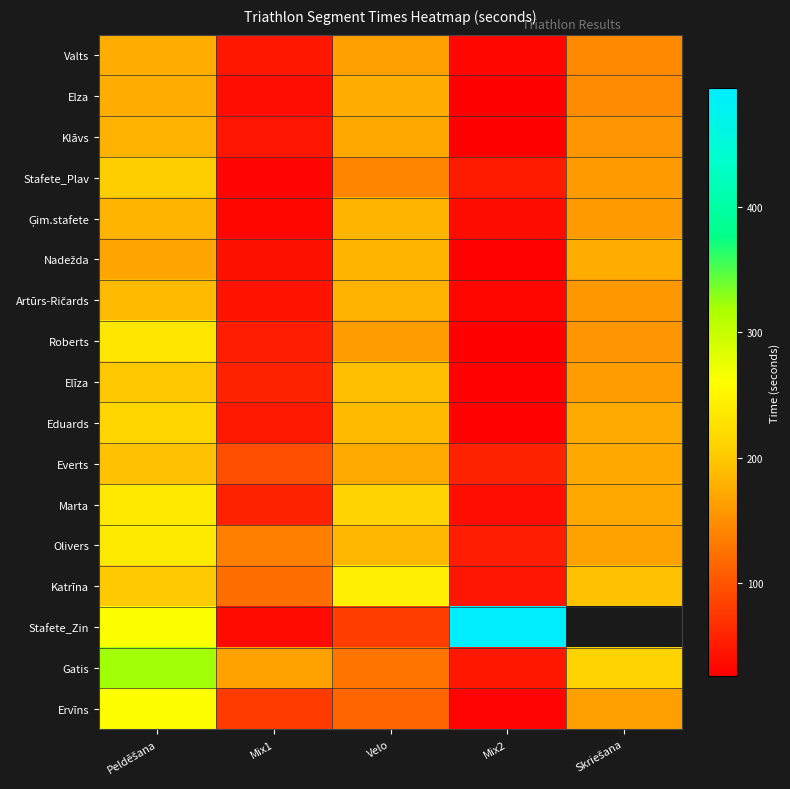

At Peldēšana, list the series in order from largest to smallest.

Gatis, Stafete_Zin, Ervīns, Olivers, Marta, Roberts, Eduards, Stafete_Plav, Katrīna, Elīza, Everts, Artūrs-Ričards, Ģim.stafete, Klāvs, Valts, Elza, Nadežda